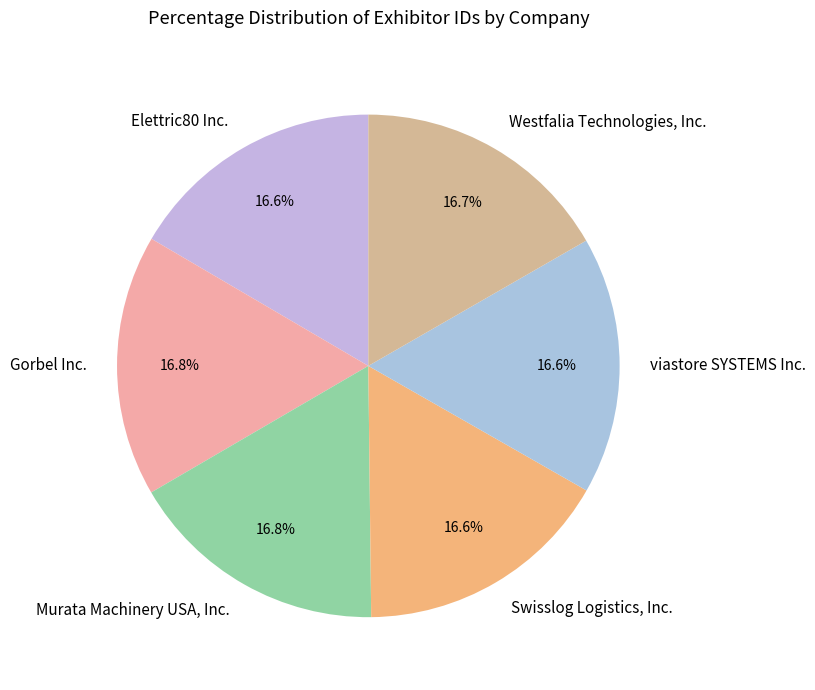

Is there a majority slice in this chart?

No